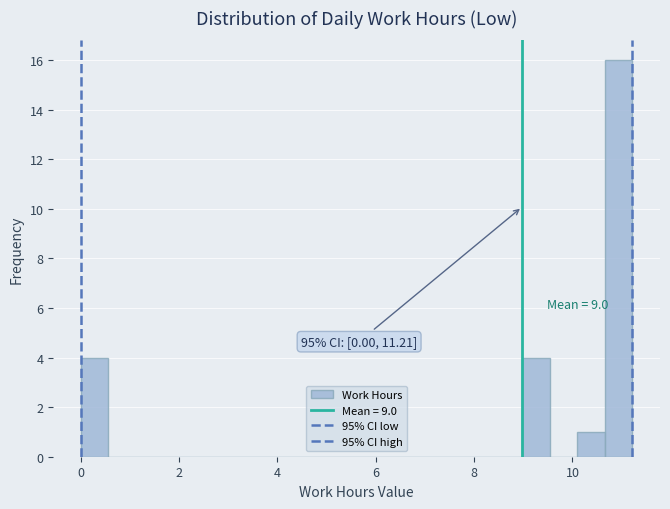

Read against the x-axis, roughly where is the centre of the tallest bar?

11.0